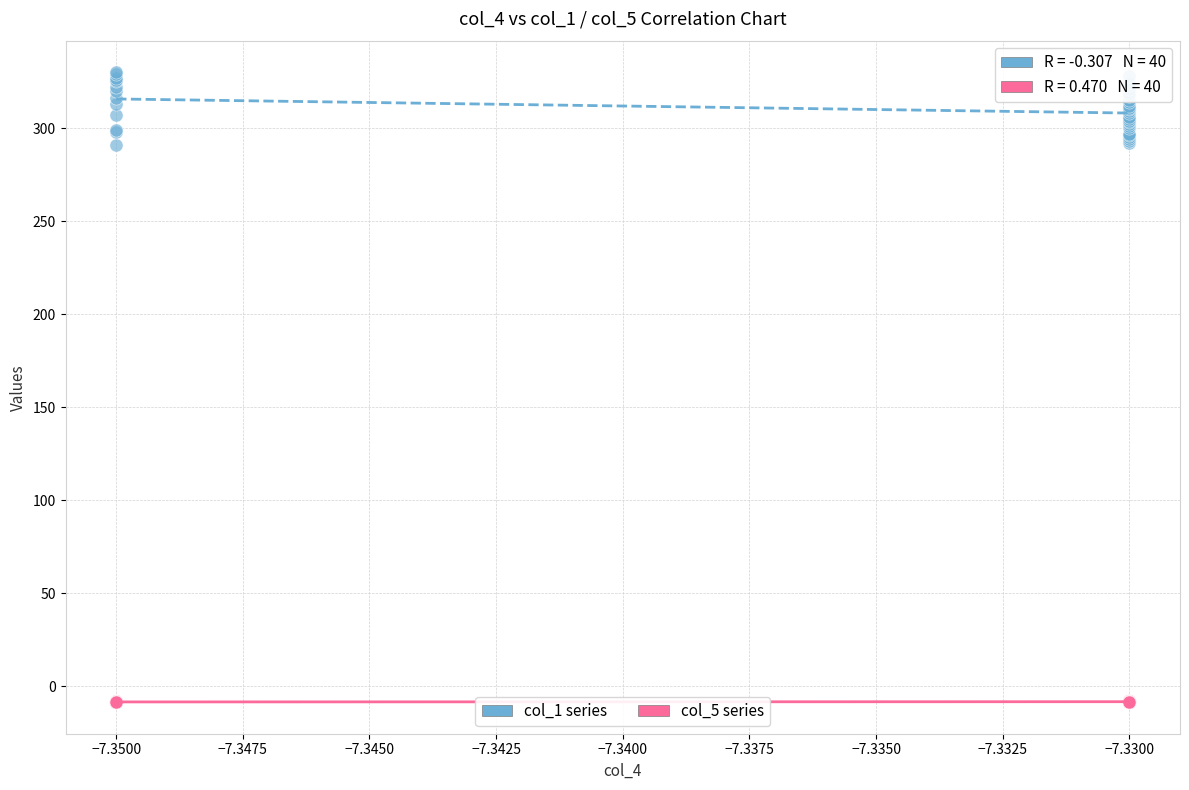

Which series has the largest Y range (max minus min)?

col_1 series